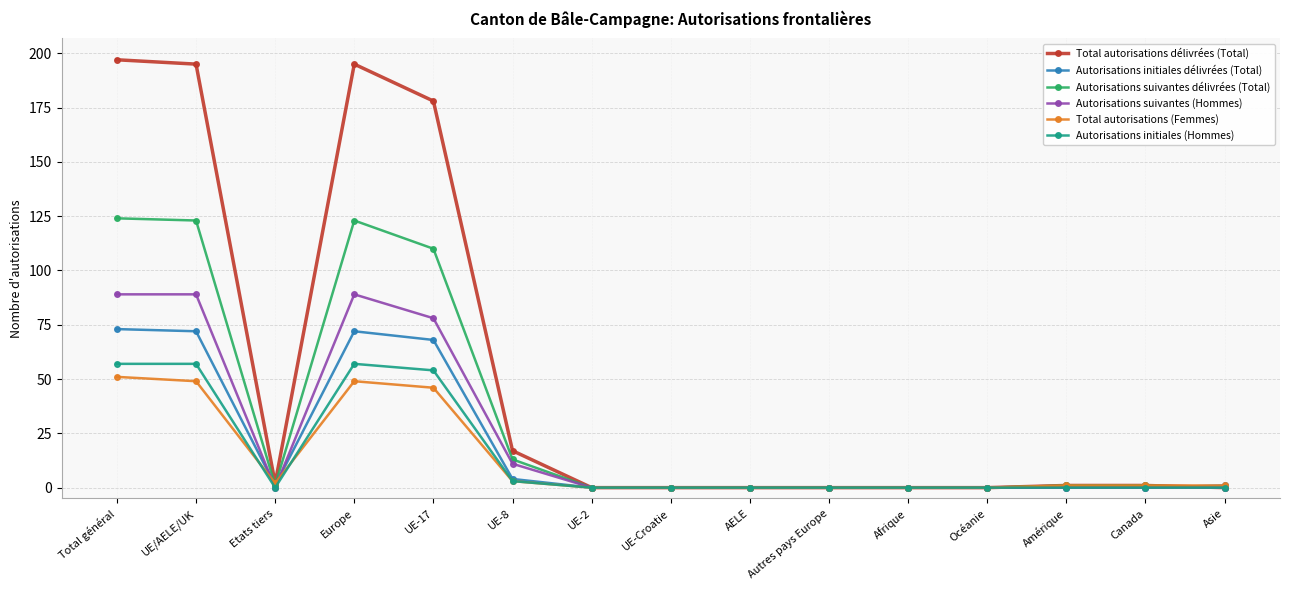

How many values in the Autorisations suivantes délivrées (Total) series are below 1?

7